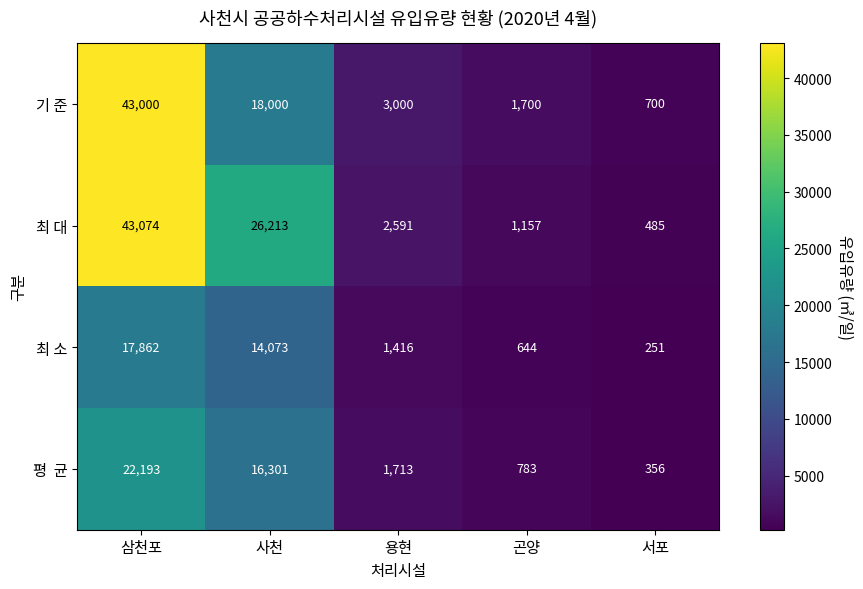

The value of 최 대 at 삼천포 is 58512. True or false?

False